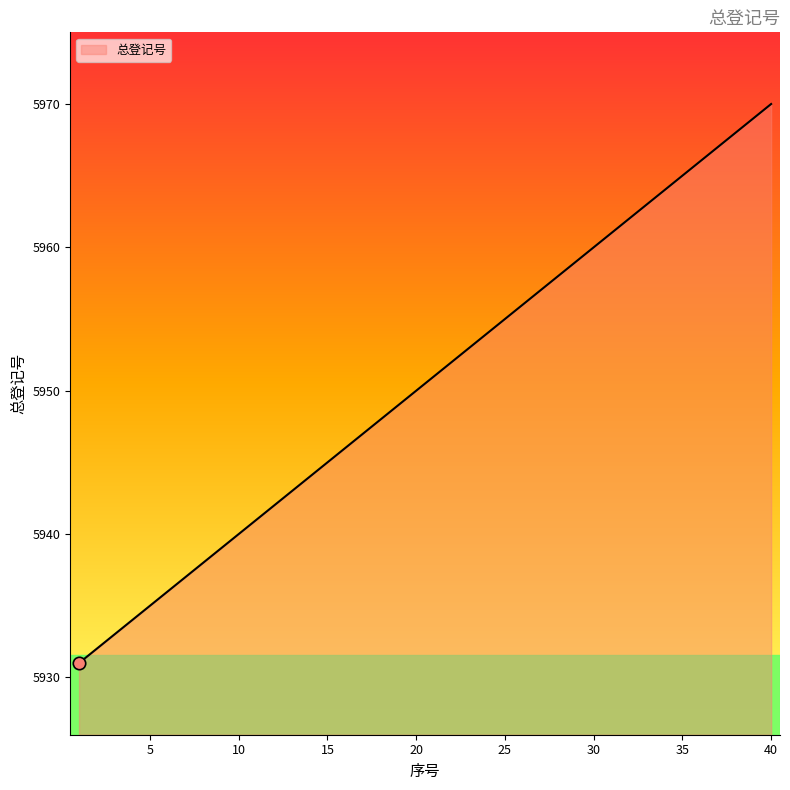

What is the maximum value shown in the chart?

5970